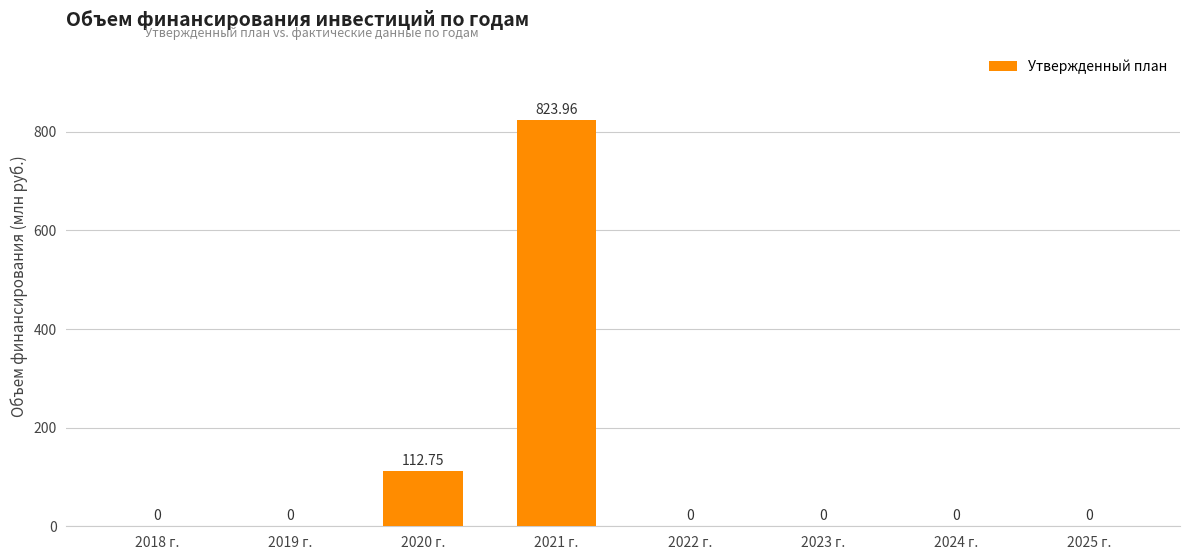

Are the bars horizontal?

No